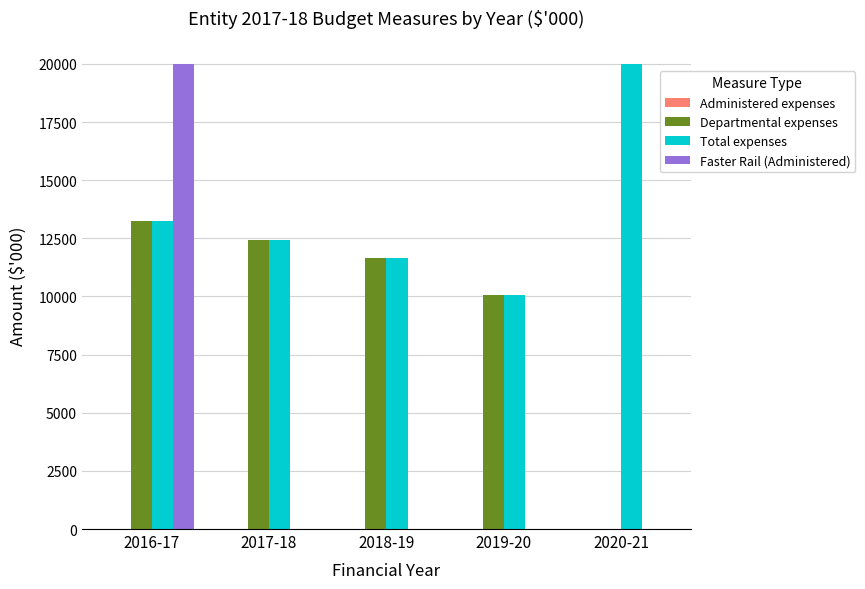

Where is Departmental expenses nearest to the value 6619?

2019-20